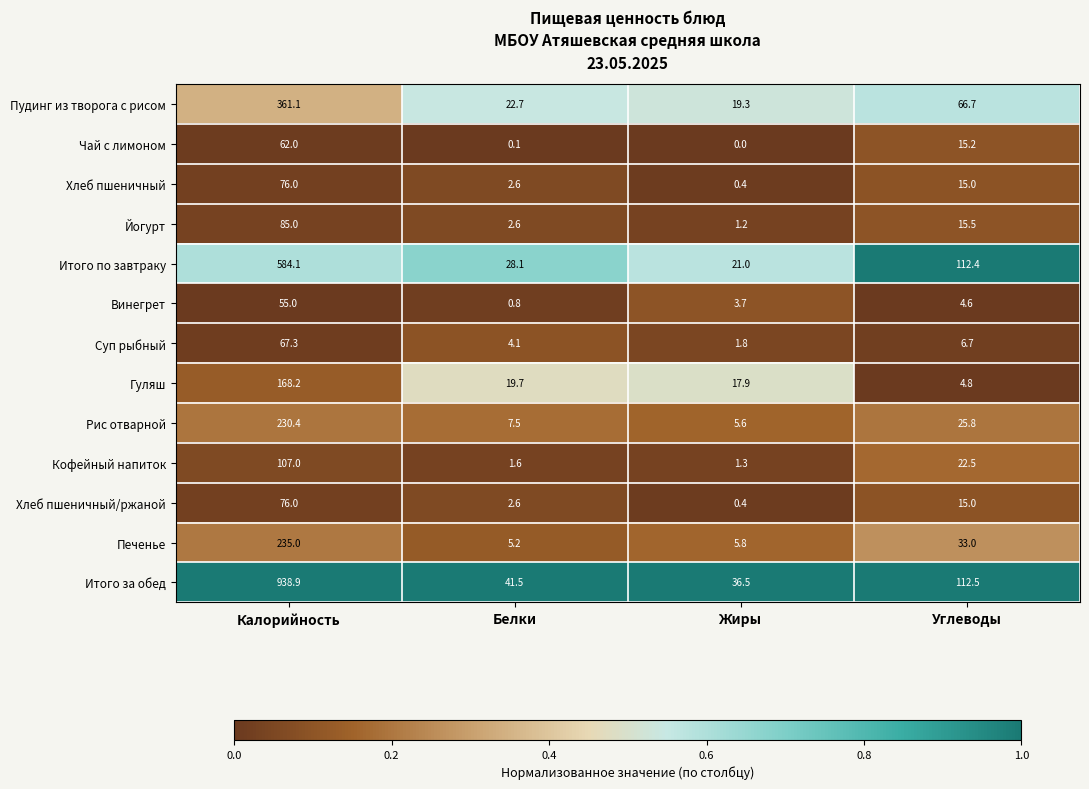

Which series has the widest spread of values?

Итого за обед